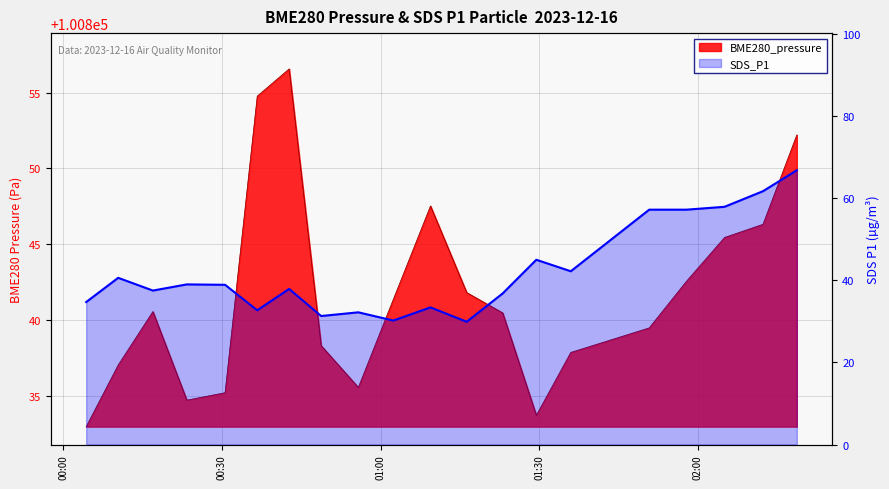

How many interior local peaks (higher than both neighbors) does the data have?

6